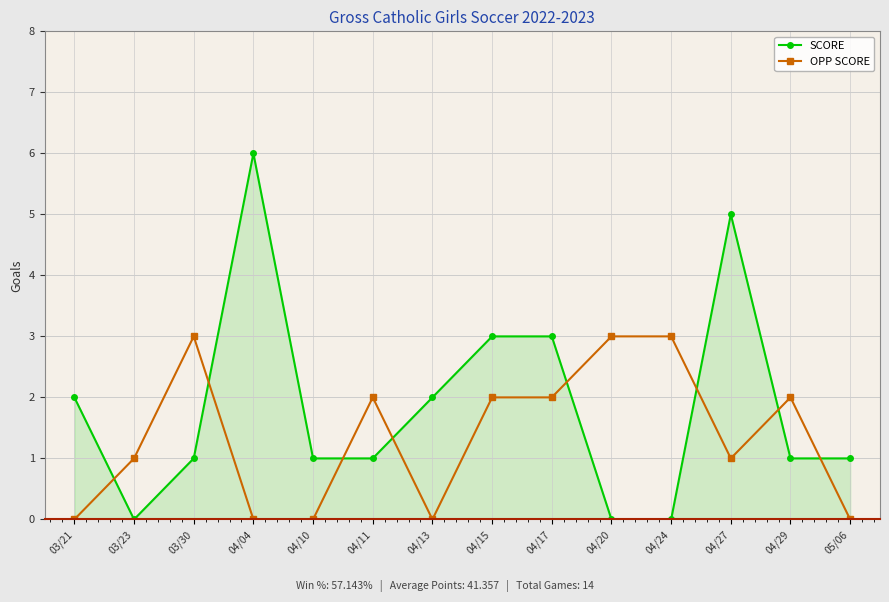

Reading right to left, transcribe all the data shown in this chart.

SCORE: 1	1	5	0	0	3	3	2	1	1	6	1	0	2
OPP SCORE: 0	2	1	3	3	2	2	0	2	0	0	3	1	0